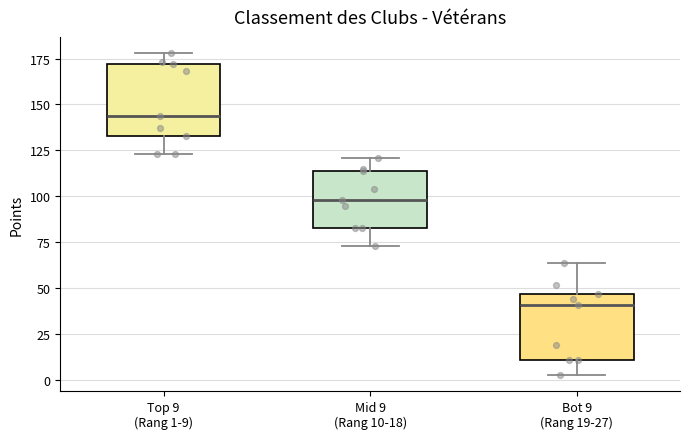

Which box has the lowest median line?

Bot 9 (Rang 19-27)